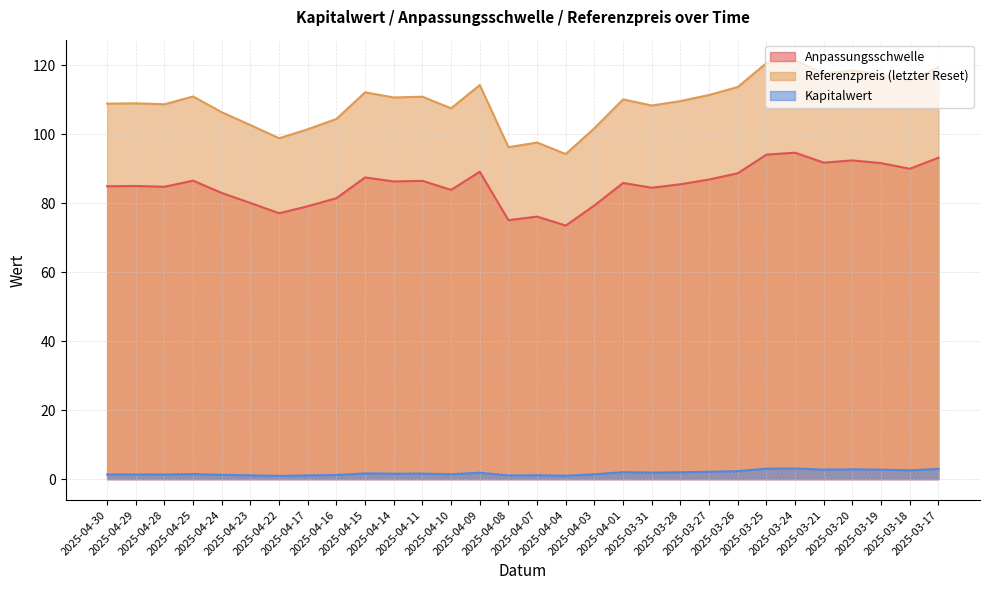

Reading left to right, what are all the values shown in this chart?

Anpassungsschwelle: 2025-04-30=85.0	2025-04-29=85.0	2025-04-28=84.8	2025-04-25=86.6	2025-04-24=83.0	2025-04-23=80.1	2025-04-22=77.1	2025-04-17=79.2	2025-04-16=81.5	2025-04-15=87.5	2025-04-14=86.4	2025-04-11=86.5	2025-04-10=83.9	2025-04-09=89.2	2025-04-08=75.1	2025-04-07=76.2	2025-04-04=73.6	2025-04-03=79.4	2025-04-01=85.9	2025-03-31=84.5	2025-03-28=85.5	2025-03-27=86.9	2025-03-26=88.7	2025-03-25=94.1	2025-03-24=94.7	2025-03-21=91.8	2025-03-20=92.5	2025-03-19=91.7	2025-03-18=90.0	2025-03-17=93.2
Referenzpreis (letzter Reset): 2025-04-30=108.9	2025-04-29=109.0	2025-04-28=108.7	2025-04-25=111.0	2025-04-24=106.4	2025-04-23=102.7	2025-04-22=98.9	2025-04-17=101.5	2025-04-16=104.5	2025-04-15=112.2	2025-04-14=110.7	2025-04-11=110.9	2025-04-10=107.6	2025-04-09=114.3	2025-04-08=96.3	2025-04-07=97.6	2025-04-04=94.3	2025-04-03=101.8	2025-04-01=110.2	2025-03-31=108.4	2025-03-28=109.7	2025-03-27=111.4	2025-03-26=113.8	2025-03-25=120.7	2025-03-24=121.4	2025-03-21=117.7	2025-03-20=118.5	2025-03-19=117.5	2025-03-18=115.4	2025-03-17=119.5
Kapitalwert: 2025-04-30=1.4	2025-04-29=1.4	2025-04-28=1.4	2025-04-25=1.5	2025-04-24=1.3	2025-04-23=1.1	2025-04-22=0.9	2025-04-17=1.1	2025-04-16=1.2	2025-04-15=1.7	2025-04-14=1.6	2025-04-11=1.6	2025-04-10=1.4	2025-04-09=1.9	2025-04-08=1.1	2025-04-07=1.1	2025-04-04=1.0	2025-04-03=1.4	2025-04-01=2.0	2025-03-31=1.9	2025-03-28=2.0	2025-03-27=2.1	2025-03-26=2.3	2025-03-25=3.0	2025-03-24=3.1	2025-03-21=2.8	2025-03-20=2.8	2025-03-19=2.8	2025-03-18=2.6	2025-03-17=3.0